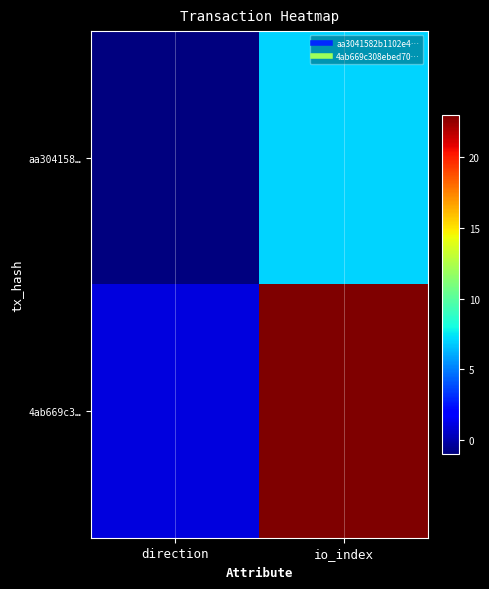

Between direction and io_index, which is larger?

io_index